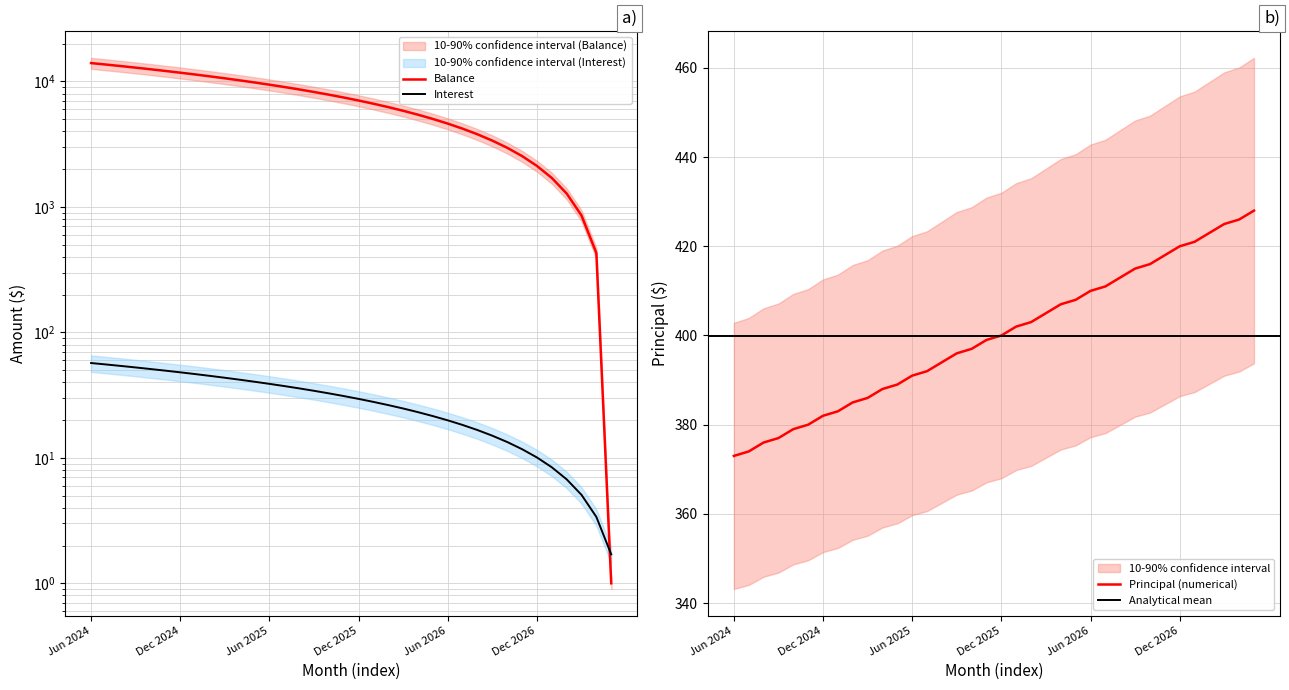

Between which two adjacent categories do Balance and Interest first intersect?

Apr 2027 and May 2027